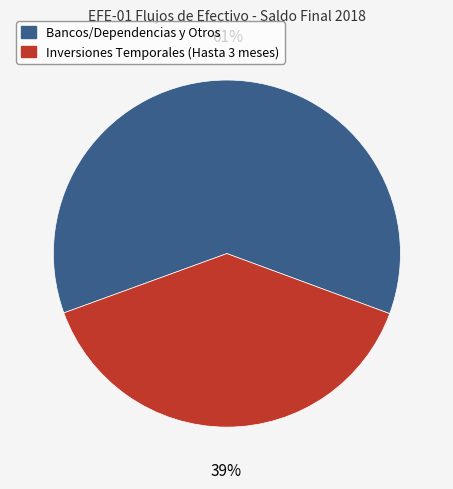

To the nearest percent, what percentage of the pie is Inversiones Temporales (Hasta 3 meses)?

39%